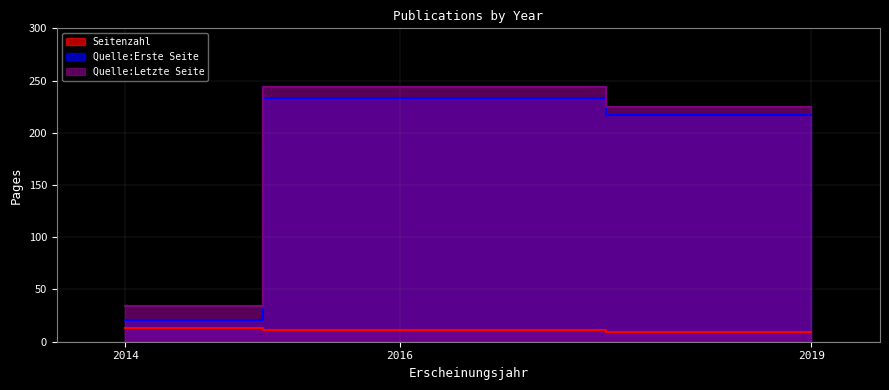

The value of Quelle:Erste Seite at 2019 is 107. True or false?

False